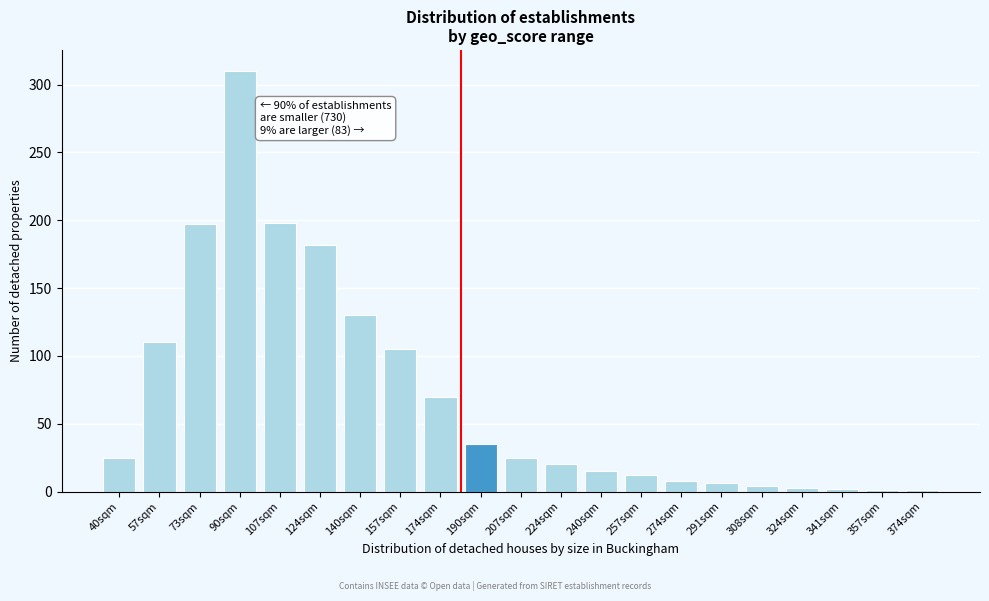

Which category has the highest value across all series?

90sqm